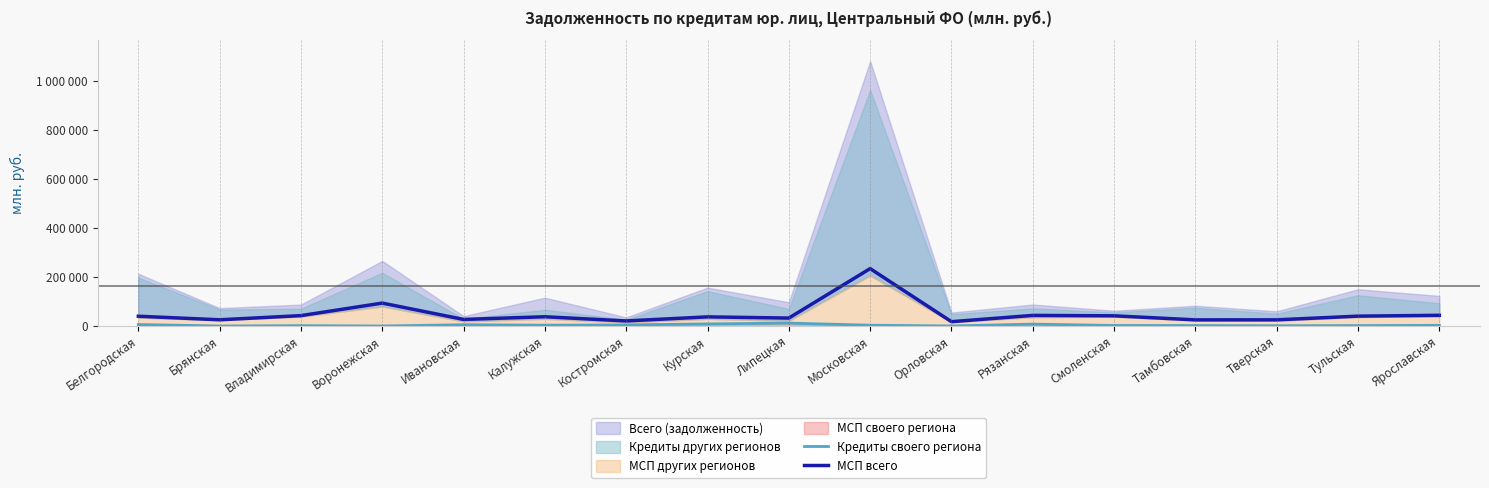

What is the difference between the second highest and second lowest values in the МСП всего series?

72745